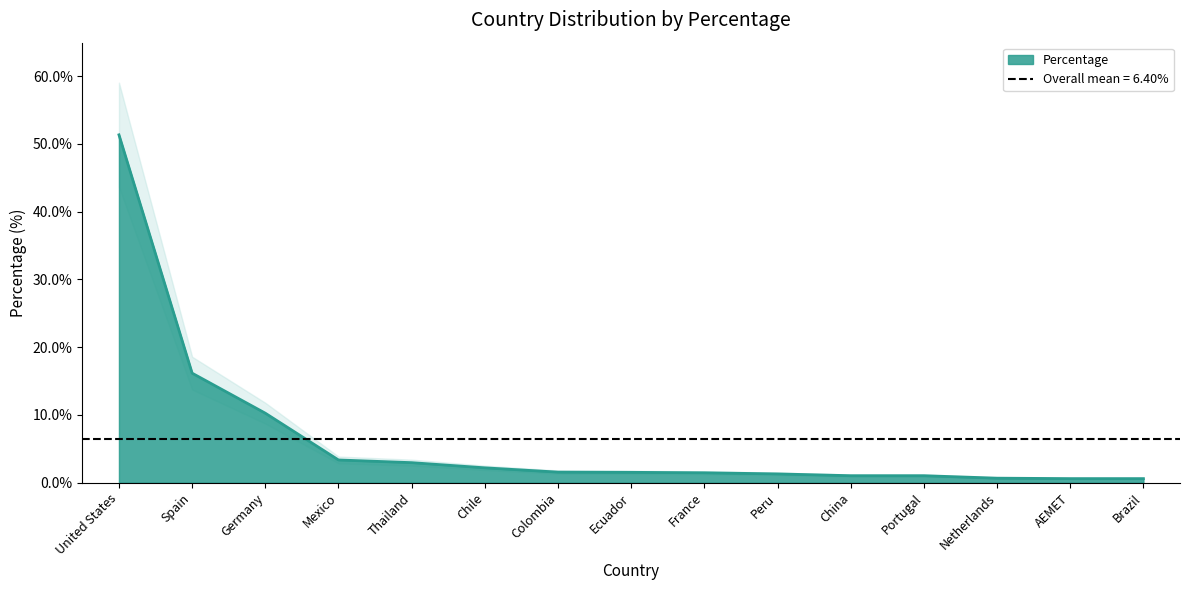

Reading right to left, transcribe all the data shown in this chart.

0.6	0.6	0.7	1.0	1.0	1.3	1.5	1.5	1.6	2.2	3.0	3.4	10.3	16.2	51.3